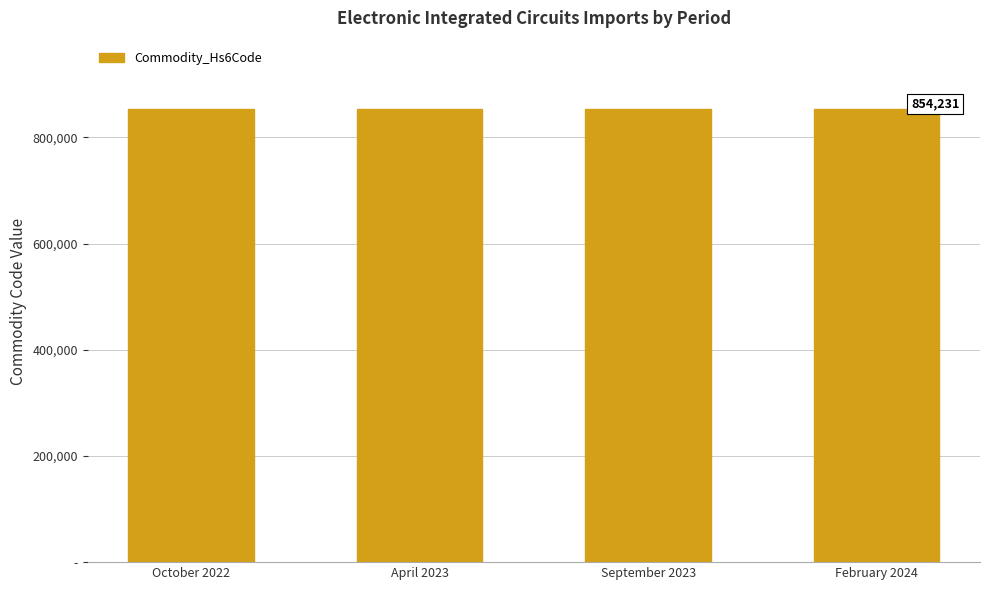

Are the bars horizontal?

No